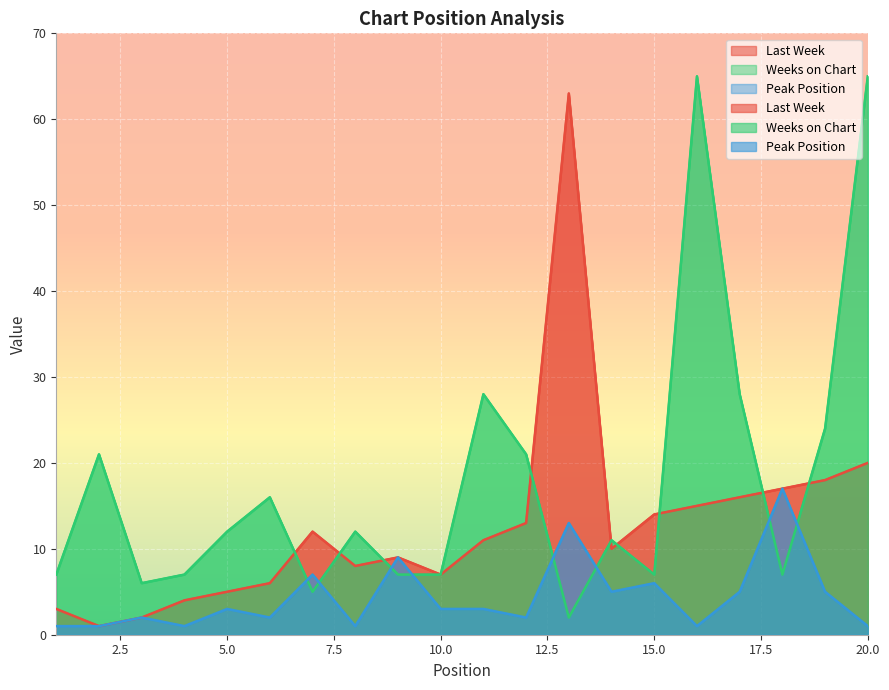

The value of Last Week at 2 is 1. True or false?

True